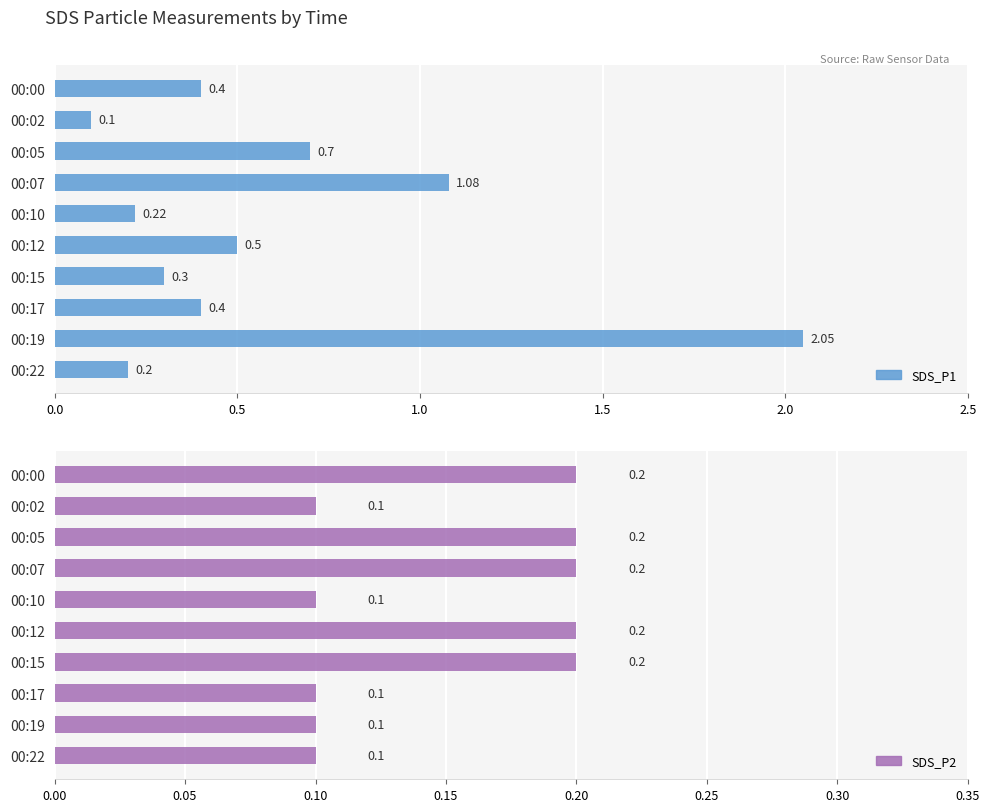

The SDS_P2 series shows 0.2 at 00:02. True or false?

False